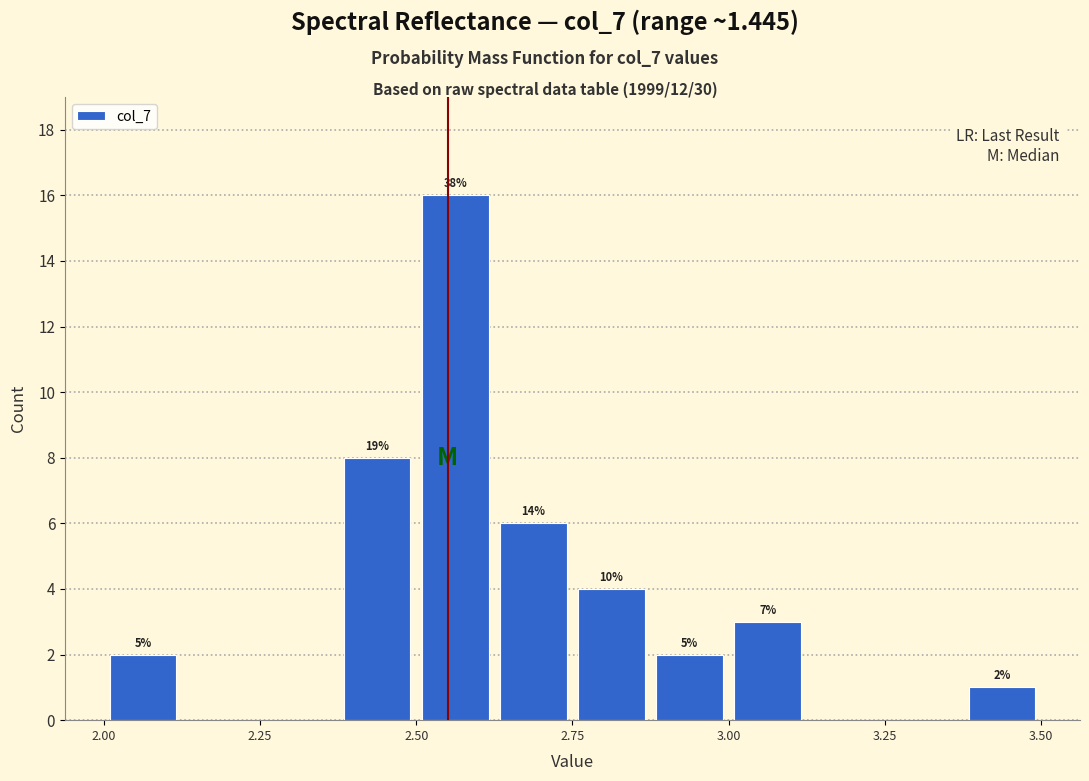

Around what value on the x-axis is the tallest bar? Give the approximate position of its centre, as read against the axis.

2.55